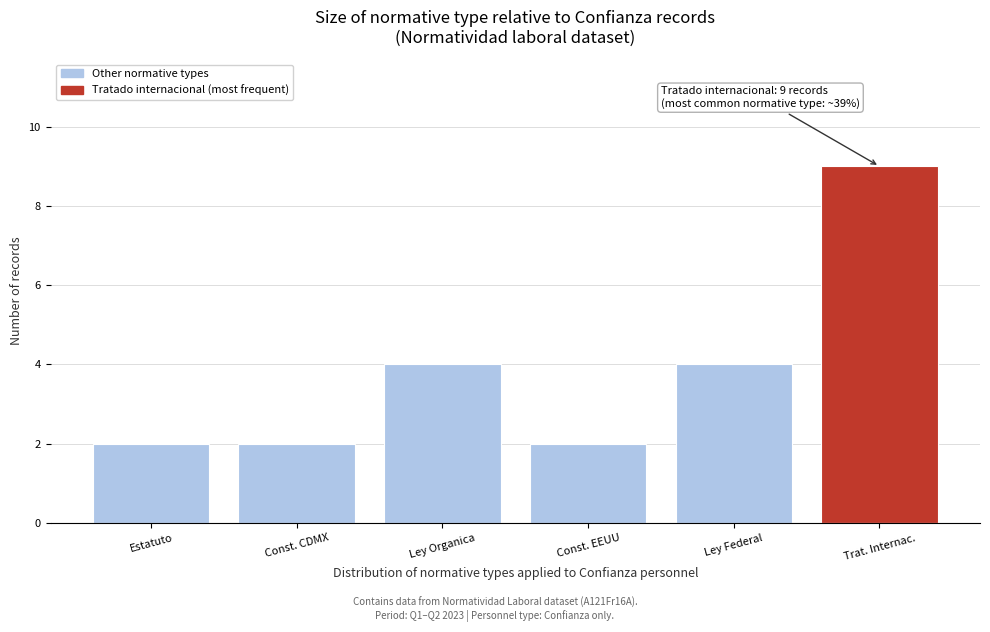

Reading right to left, what are all the values shown in this chart?

Trat. Internac.=9	Ley Federal=4	Const. EEUU=2	Ley Organica=4	Const. CDMX=2	Estatuto=2